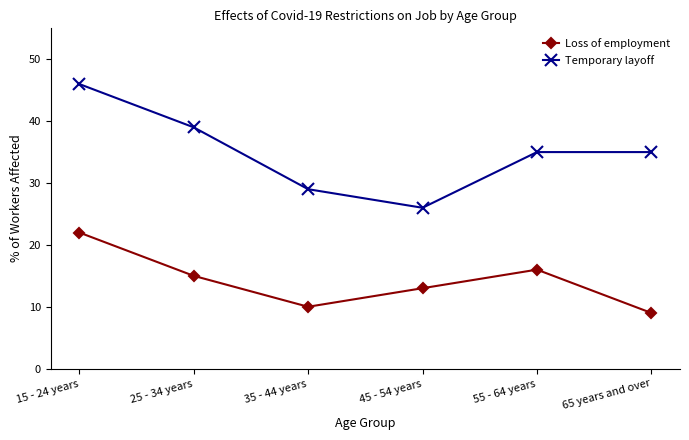

What are all the series names shown in the legend?

Loss of employment, Temporary layoff